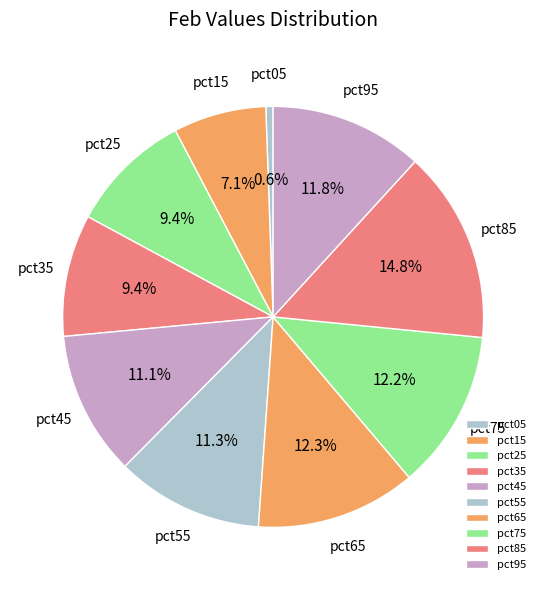

Which slice is the smallest?

pct05